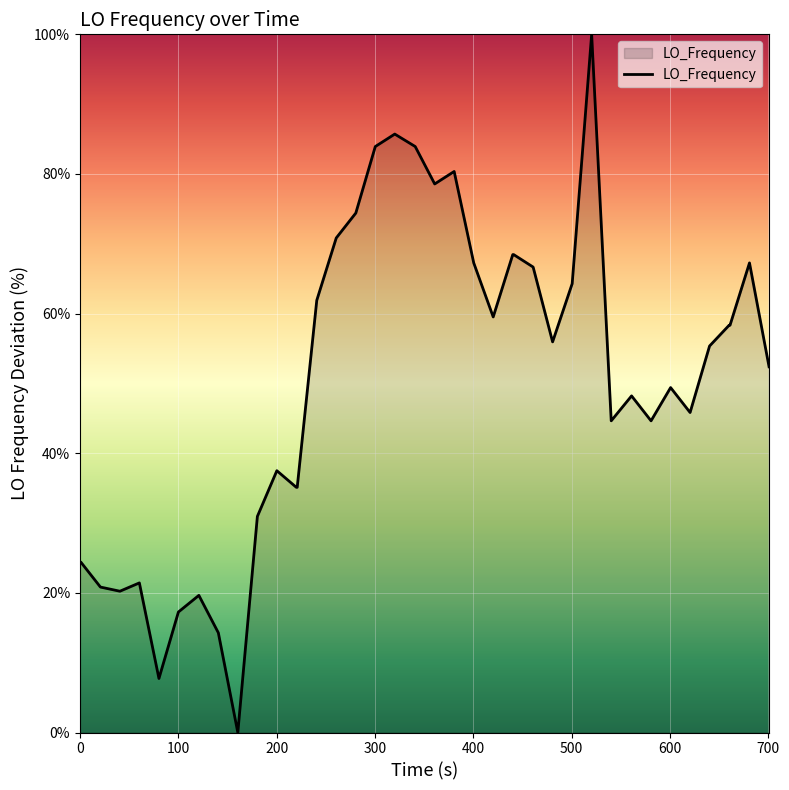

What is the difference between the maximum and minimum values?

100.0